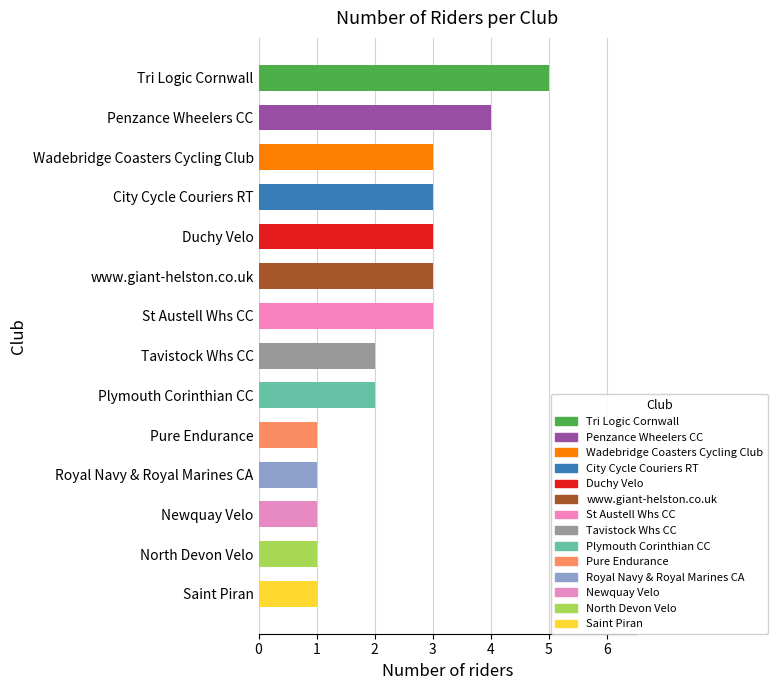

What is the sum of all values?

33